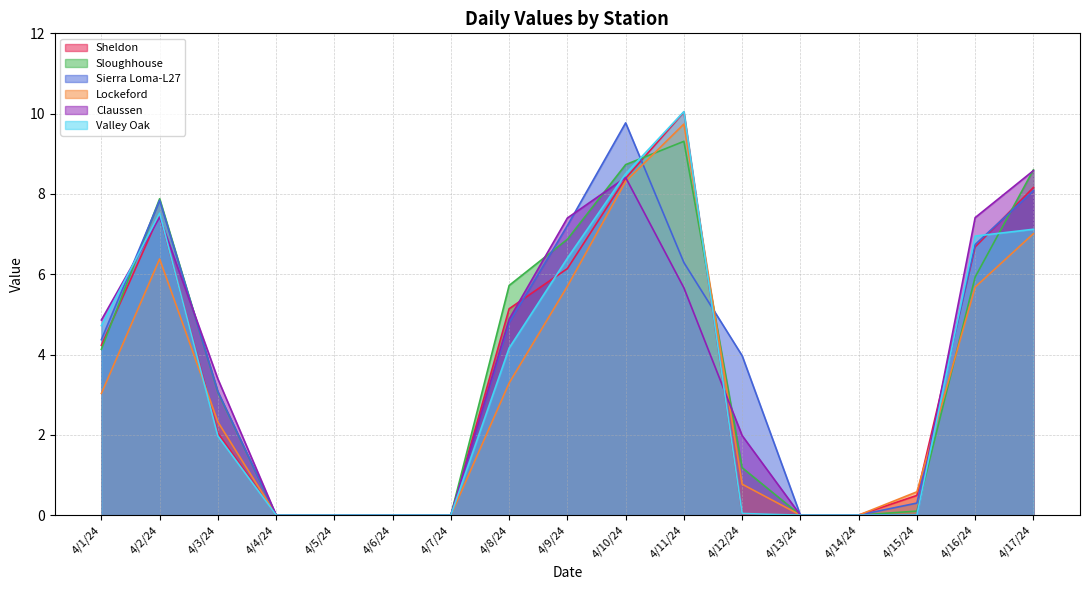

What are all the series names shown in the legend?

Sheldon, Sloughhouse, Sierra Loma-L27, Lockeford, Claussen, Valley Oak